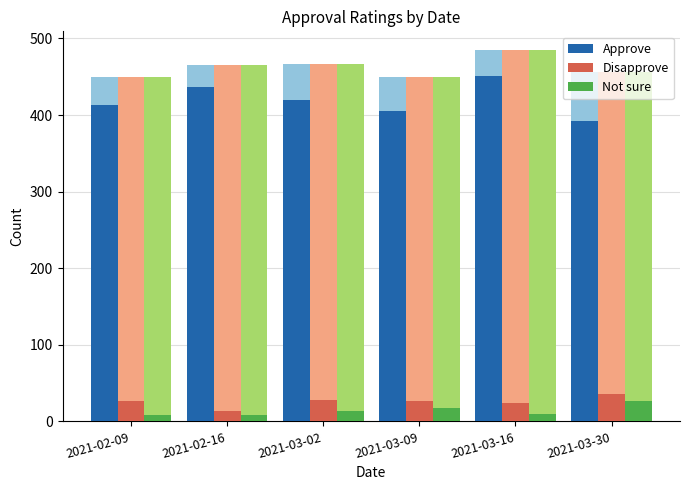

List the series in order of their peak value, highest first.

Approve, Disapprove, Not sure